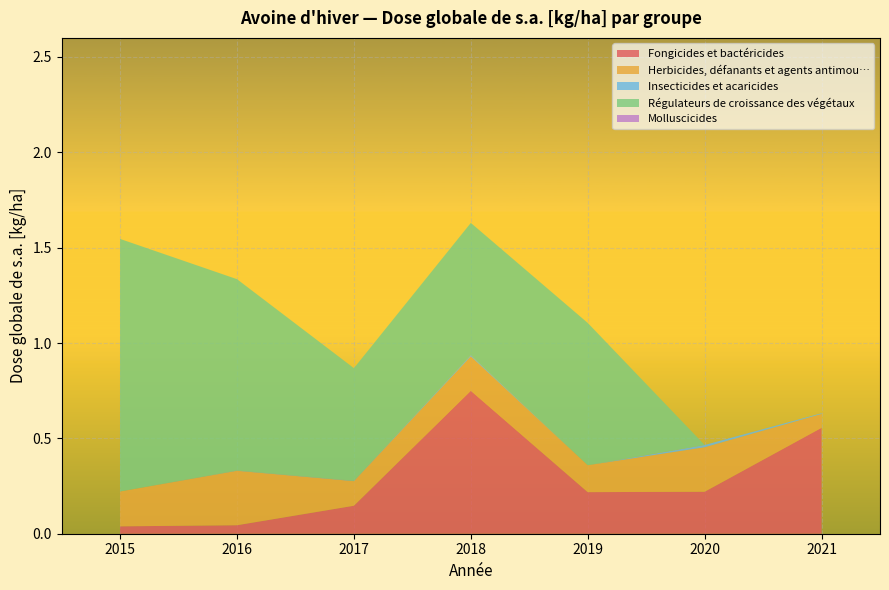

Reading left to right, extract all data points from this chart.

Fongicides et bactéricides: 2015=0.0	2016=0.0	2017=0.1	2018=0.7	2019=0.2	2020=0.2	2021=0.6
Herbicides, défanants et agents antimou…: 2015=0.2	2016=0.3	2017=0.1	2018=0.2	2019=0.1	2020=0.2	2021=0.1
Insecticides et acaricides: 2015=0.0	2016=0.0	2017=0.0	2018=0.0	2019=0.0	2020=0.0	2021=0.0
Régulateurs de croissance des végétaux: 2015=1.3	2016=1.0	2017=0.6	2018=0.7	2019=0.7	2020=0.0	2021=0.0
Molluscicides: 2015=0.0	2016=0.0	2017=0.0	2018=0.0	2019=0.0	2020=0.0	2021=0.0